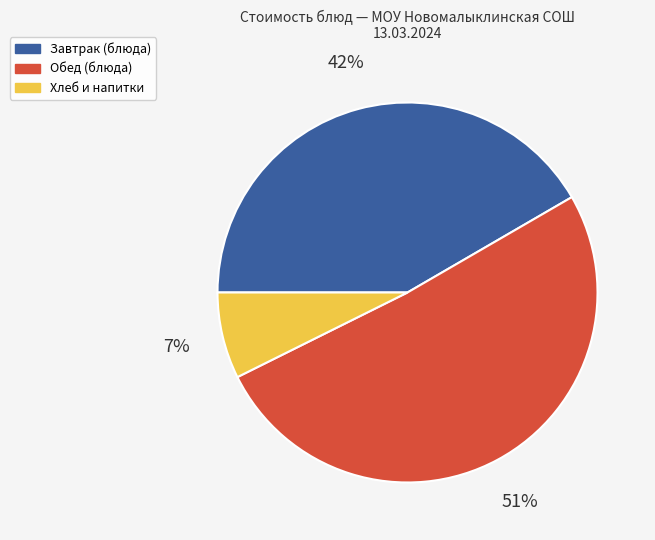

How many segments does this pie chart have?

3